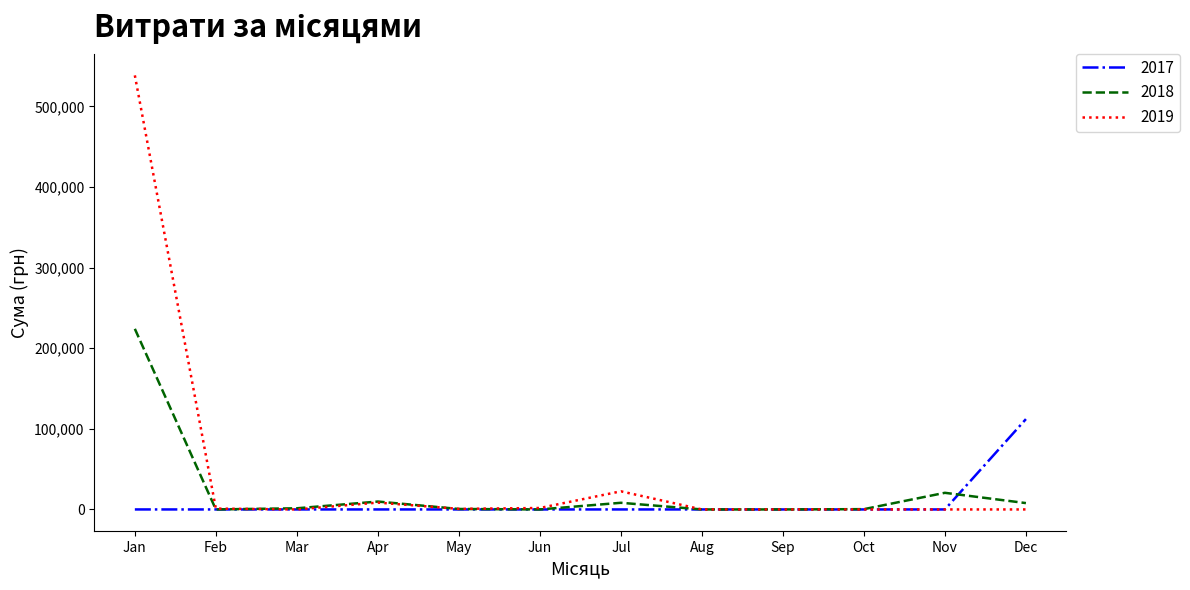

What are all the series names shown in the legend?

2017, 2018, 2019